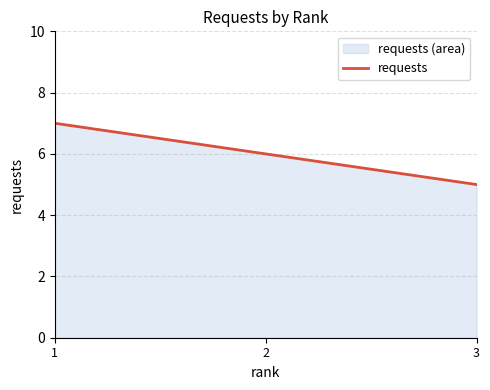

What is the difference between the maximum and minimum values?

2